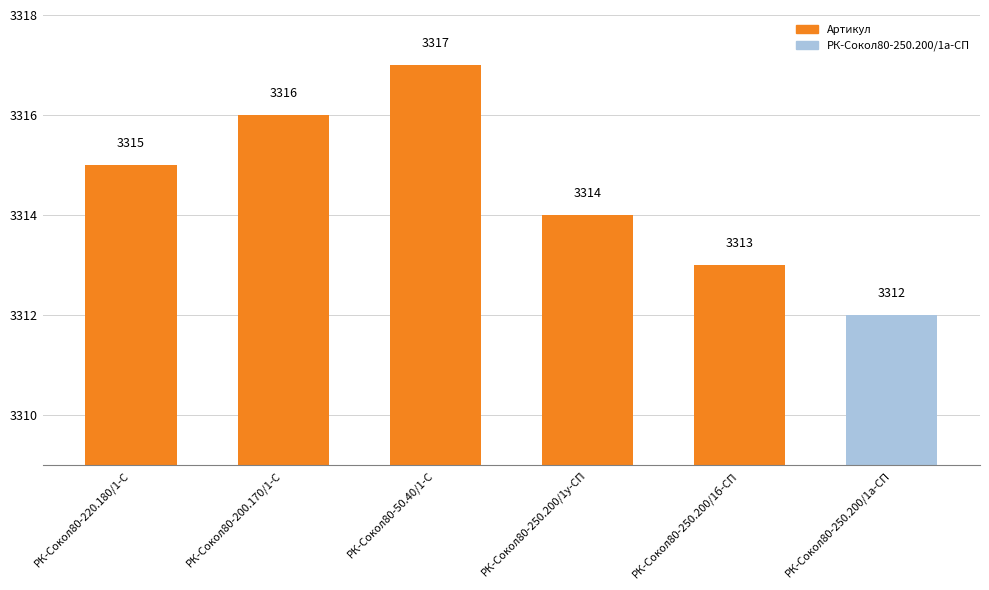

List the labels in order of value, largest first.

РК-Сокол80-50.40/1-С, РК-Сокол80-200.170/1-С, РК-Сокол80-220.180/1-С, РК-Сокол80-250.200/1у-СП, РК-Сокол80-250.200/1б-СП, РК-Сокол80-250.200/1а-СП